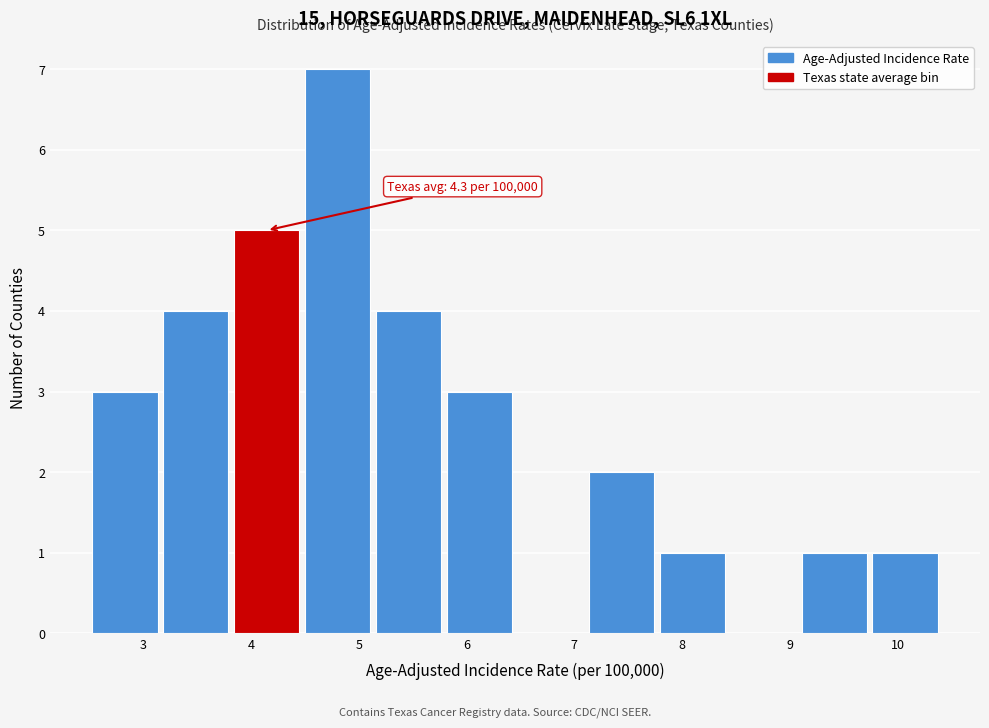

Over which range of the x-axis is the bar tallest?

4.5 to 5.1